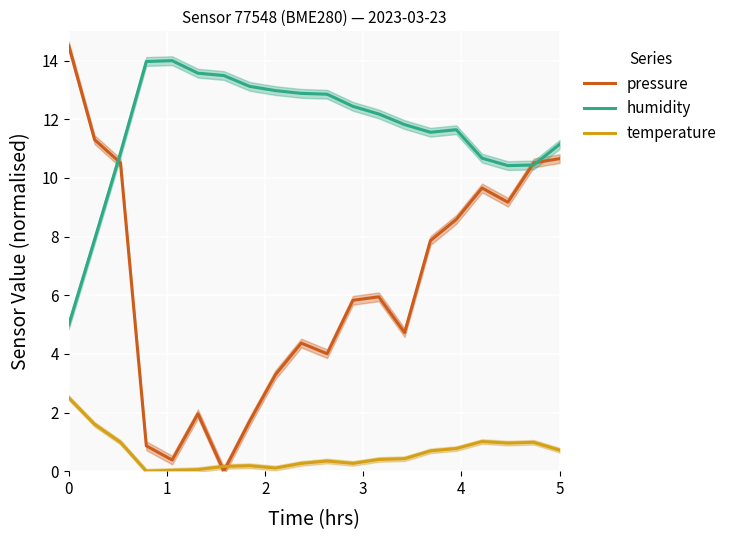

The temperature series shows 0.2 at 5. True or false?

False